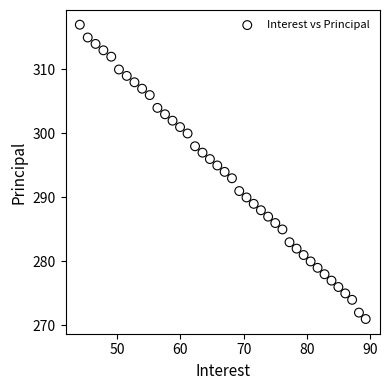

What is the range of Y values (max minus min)?

46